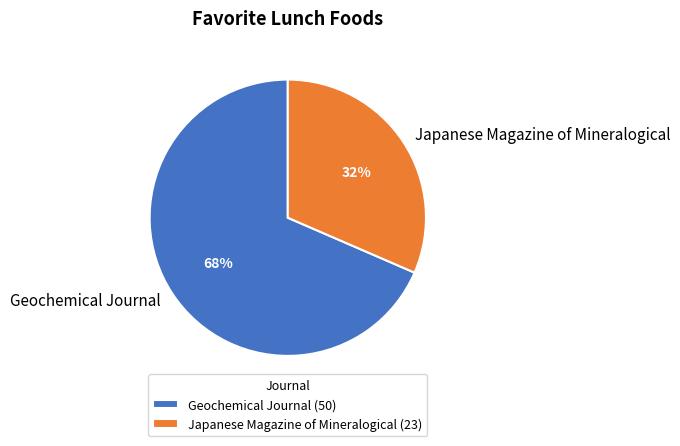

The Geochemical Journal slice represents 81% of the pie. True or false?

False